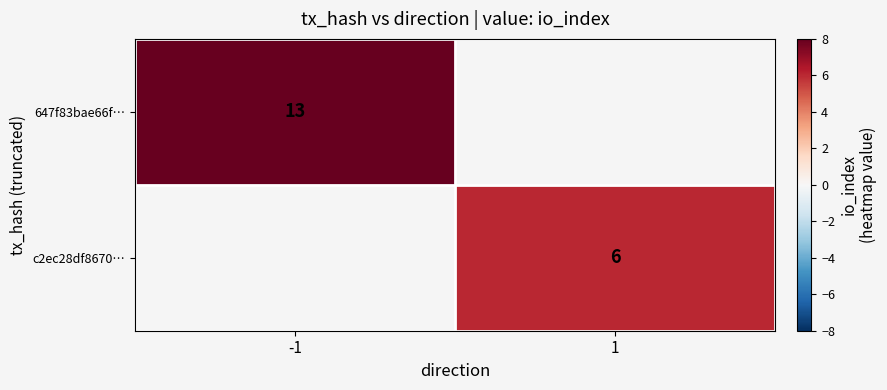

True or false: c2ec28df8670… has a value of 10 at 1.

False